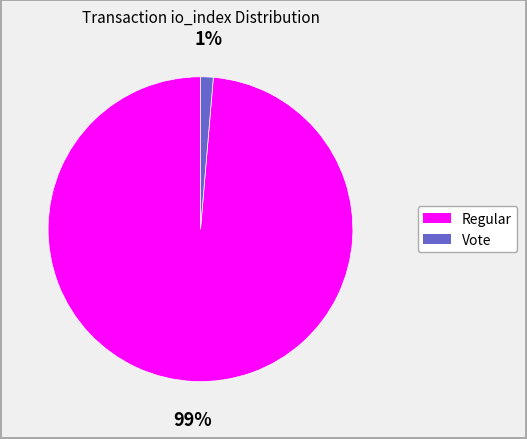

To the nearest percent, what is the average slice percentage?

50%